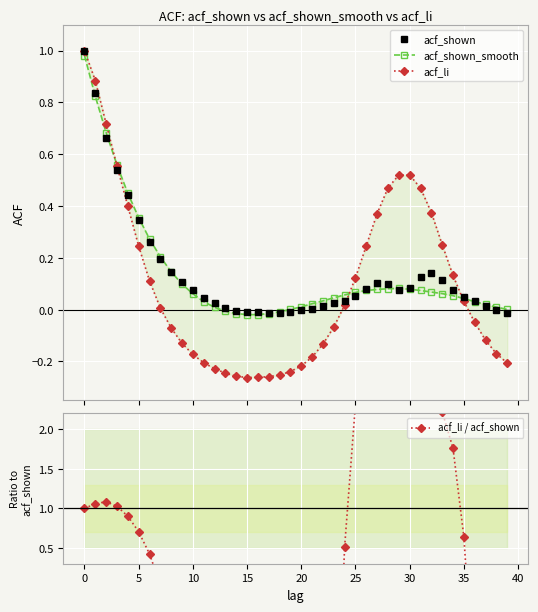

What is the difference between the highest and lowest values at 17?

23.8